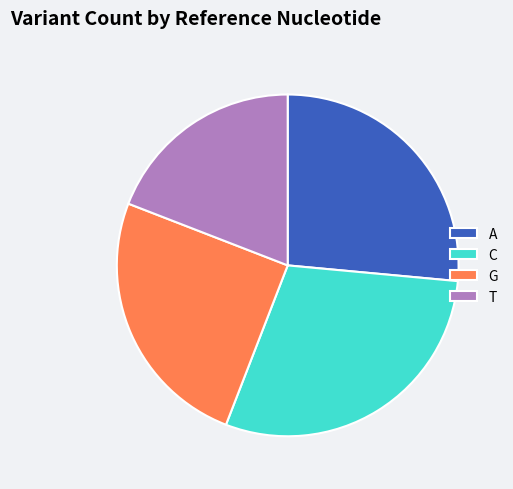

True or false: G accounts for 37% of the total.

False